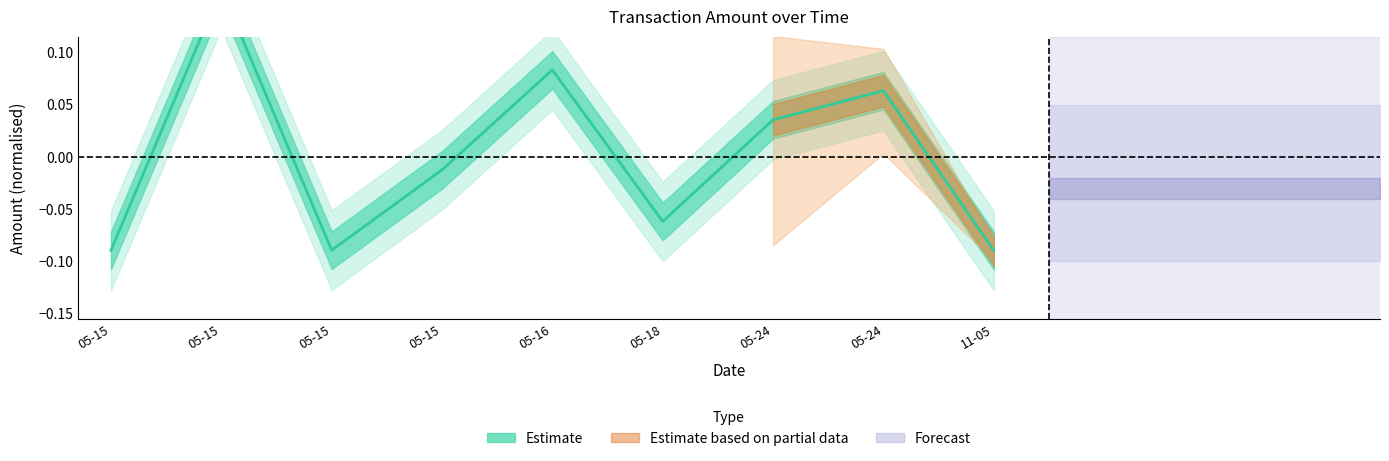

At which label does the data first exceed 0?

05-15